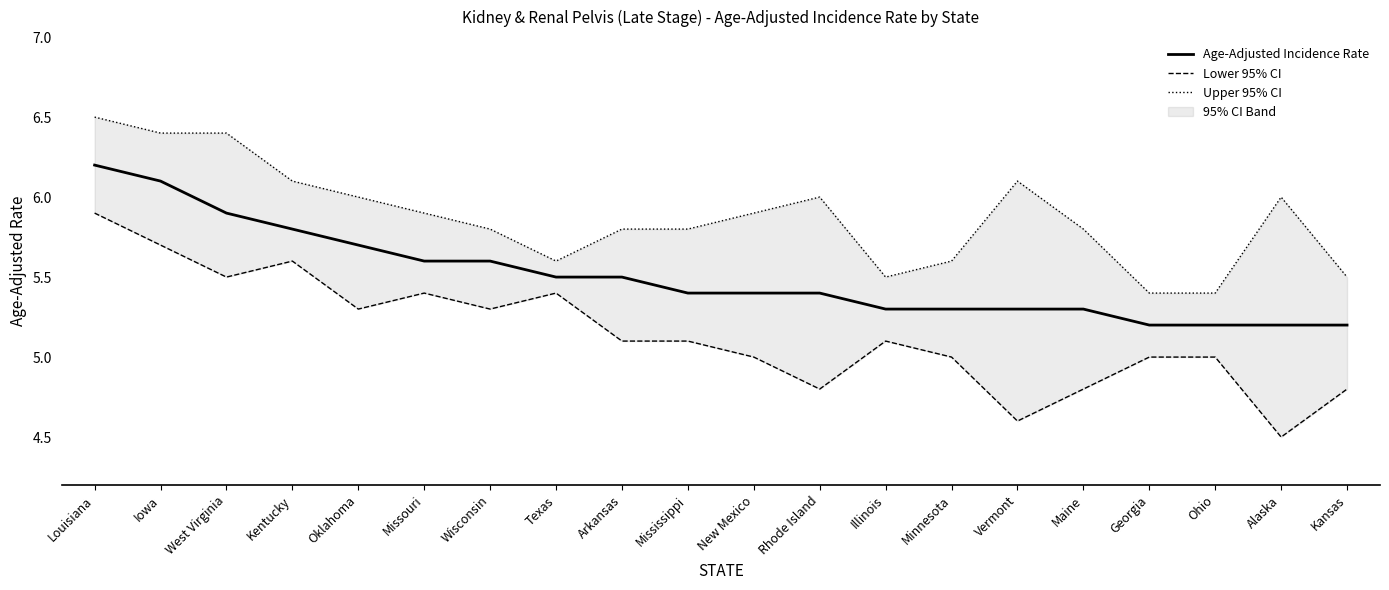

Does the chart display data point markers on the line(s)?

No